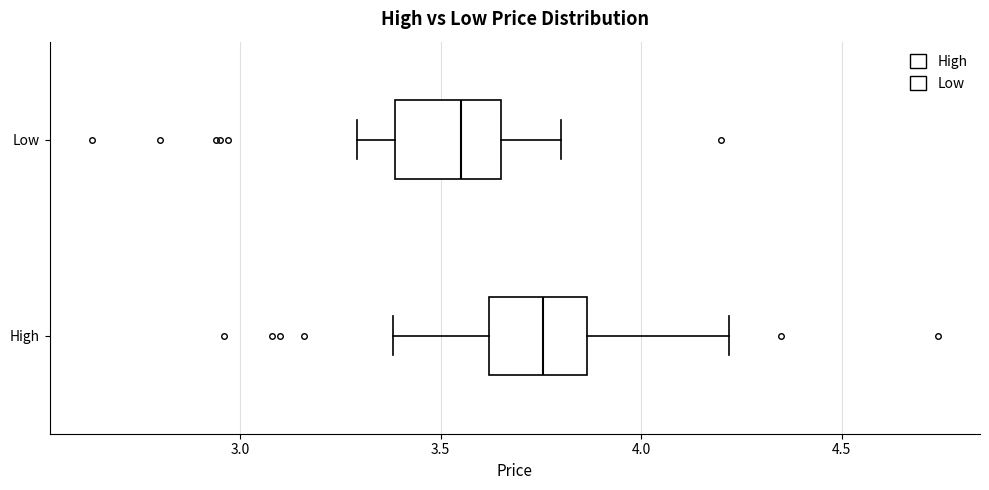

Where does the left whisker of the box for Low end on the x-axis? The values are not printed on the chart, so give them approximately, as read against the axis.

3.30